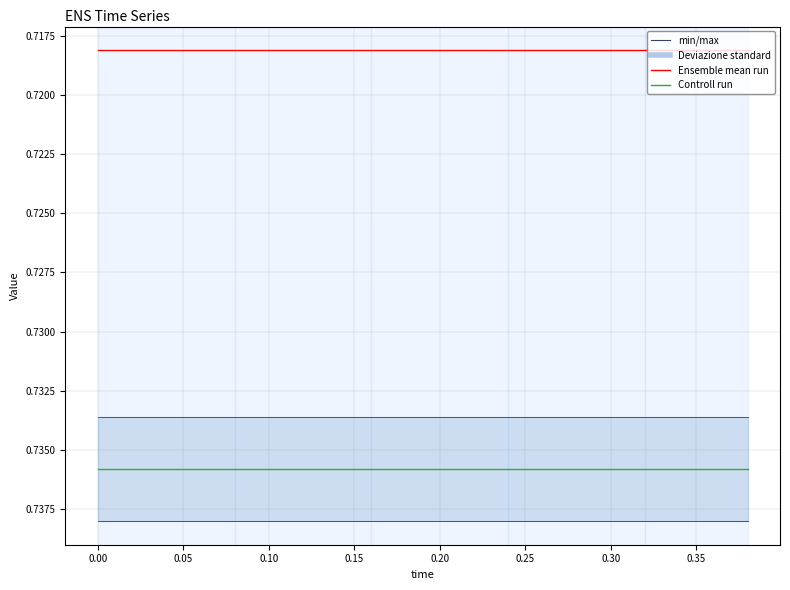

Is the value of Ensemble mean run at 19 greater than the value of Controll run at 19?

No